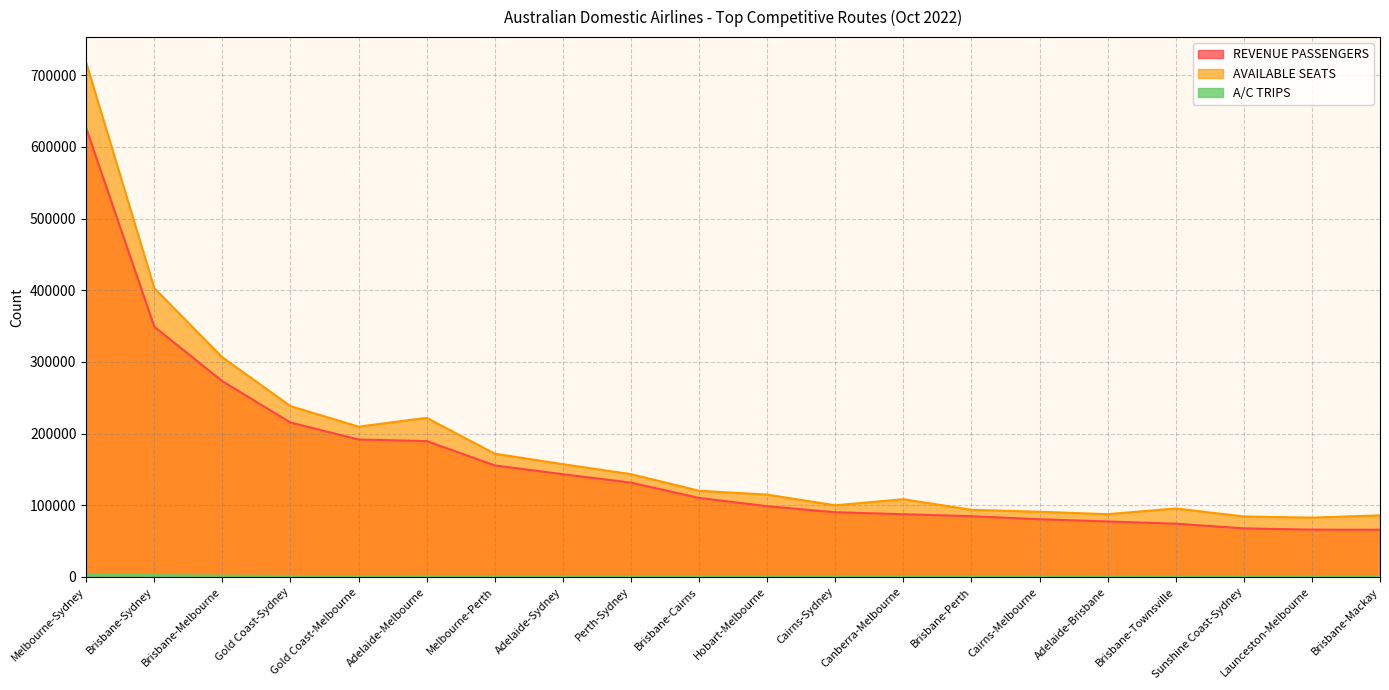

Rank the series at Cairns-Sydney from lowest to highest value.

A/C TRIPS, REVENUE PASSENGERS, AVAILABLE SEATS